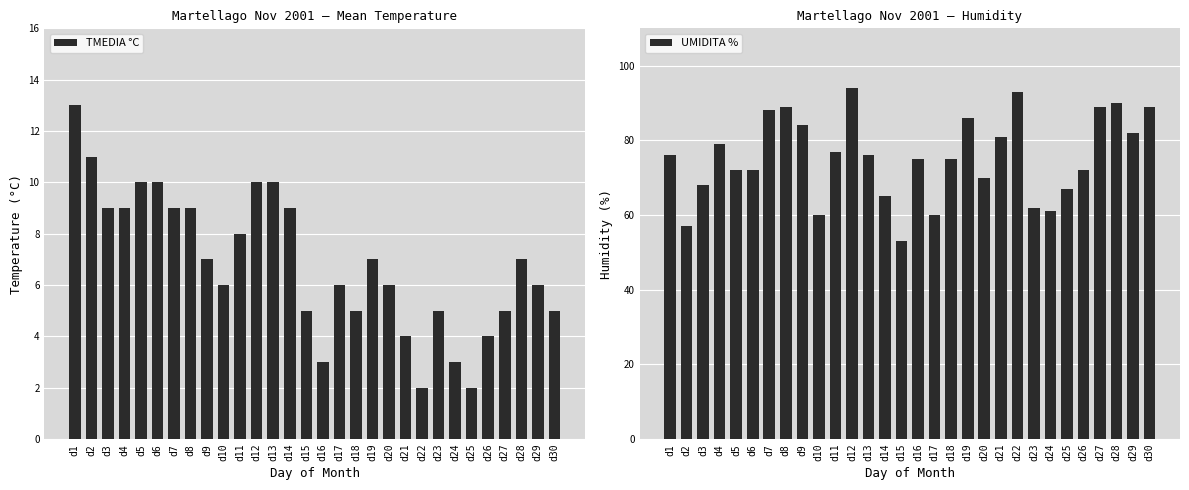

At how many categories does at least one series exceed 43?

30